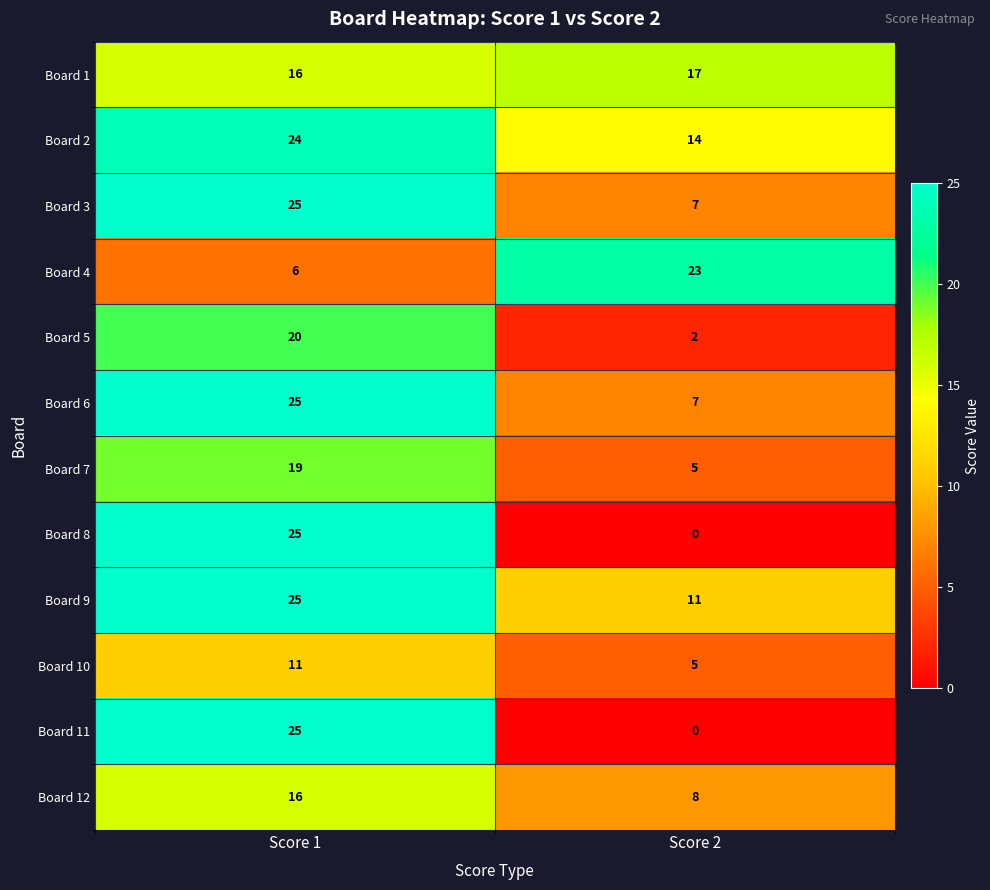

True or false: Board 3 has a value of 1 at Score 2.

False